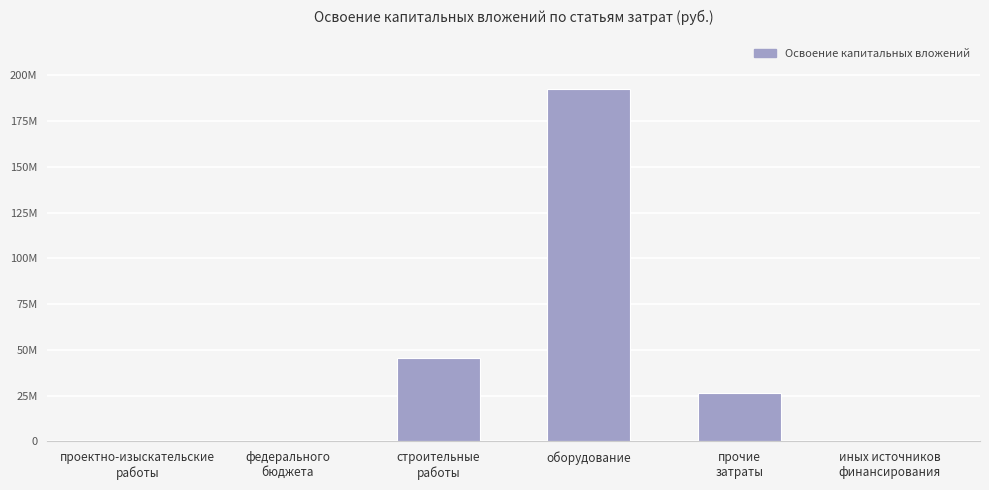

What is the sum of all values?

264281568